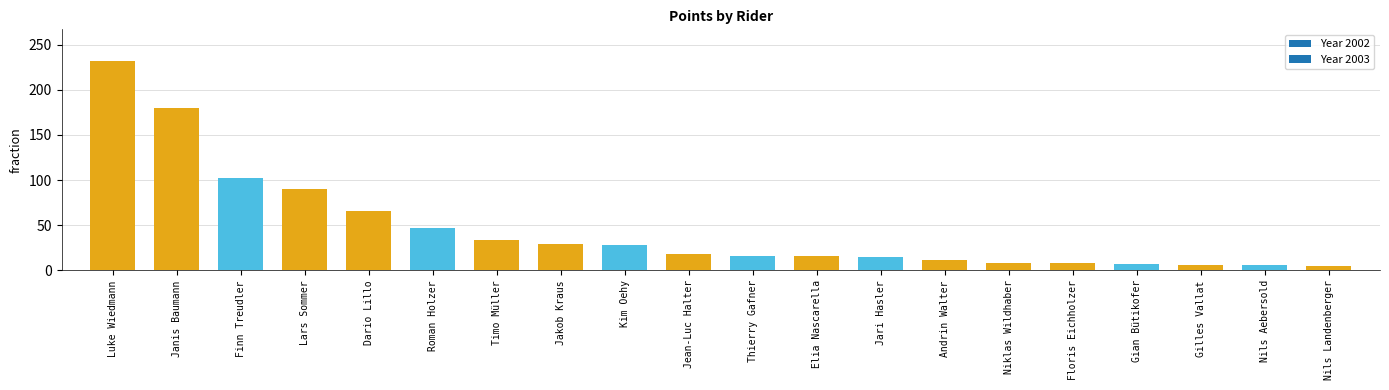

What is the label of the 3rd bar from the left?

Finn Treudler